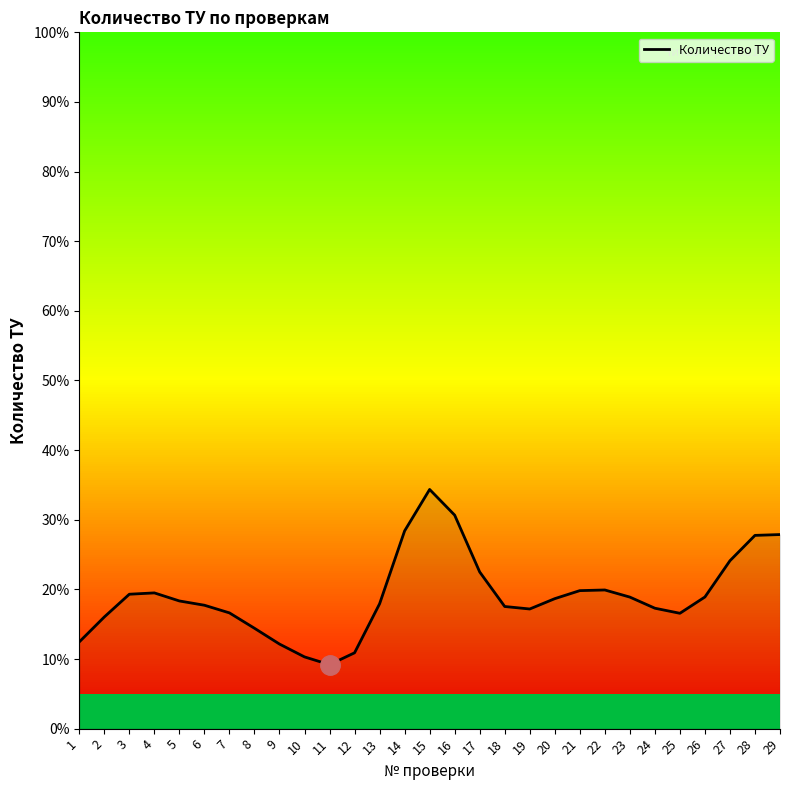

Is it true that the value at 27 is 12.0?

False